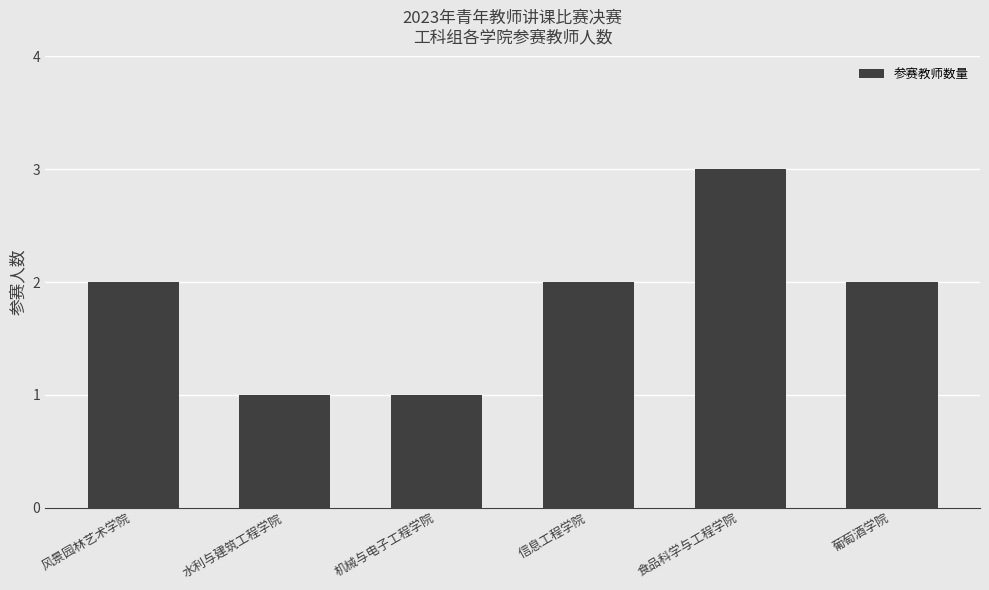

What is the change in value from 风景园林艺术学院 to 食品科学与工程学院?

+1